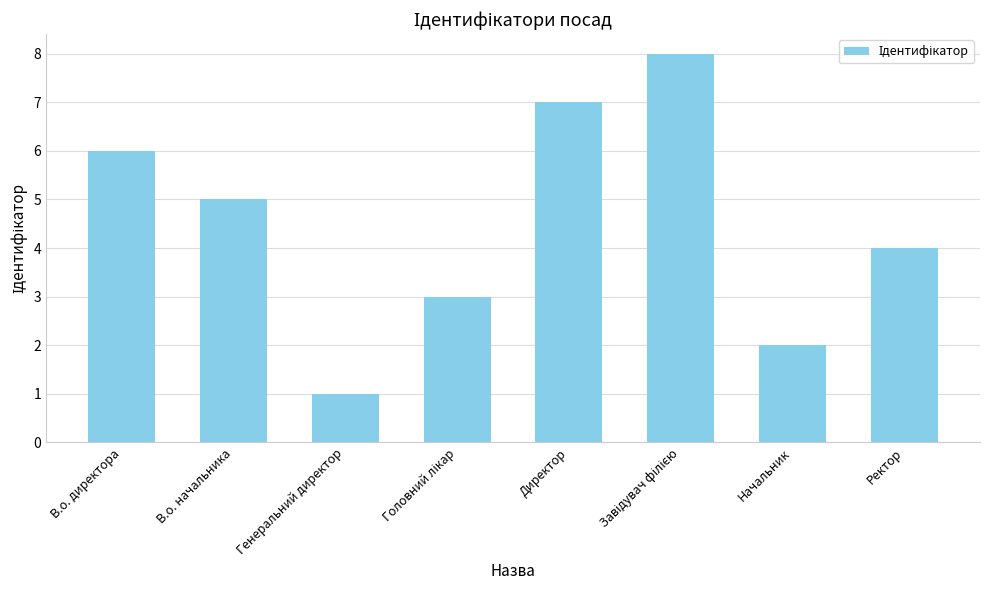

What is the change in value from Директор to Начальник?

-5